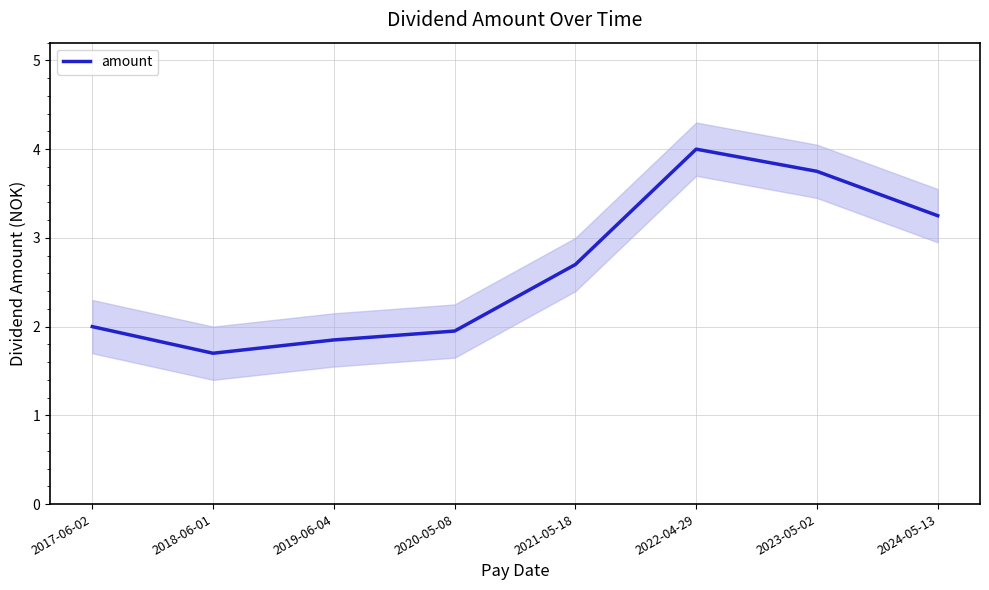

What is the maximum value shown in the chart?

4.0